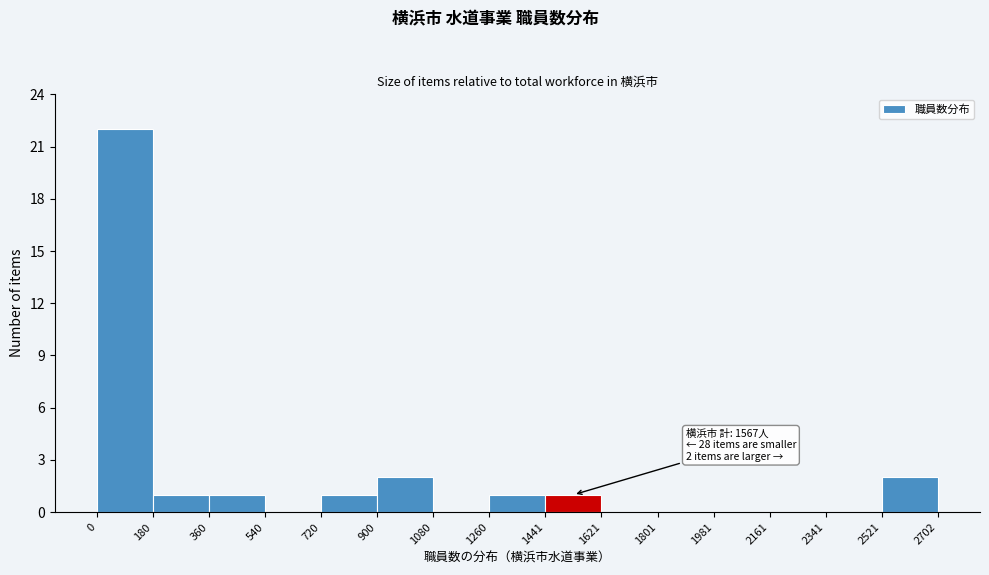

Which range on the x-axis has the tallest bar?

0 to 180